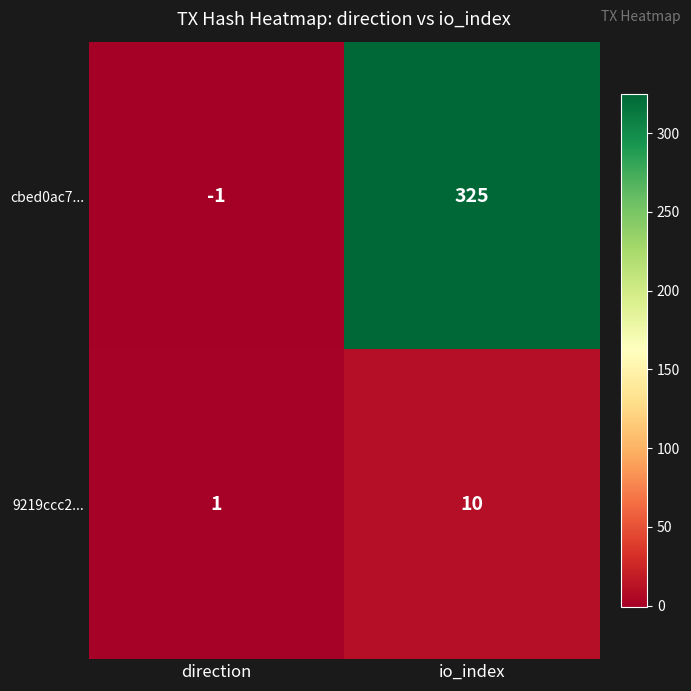

Reading left to right, extract all data points from this chart.

cbed0ac7...: -1	325
9219ccc2...: 1	10